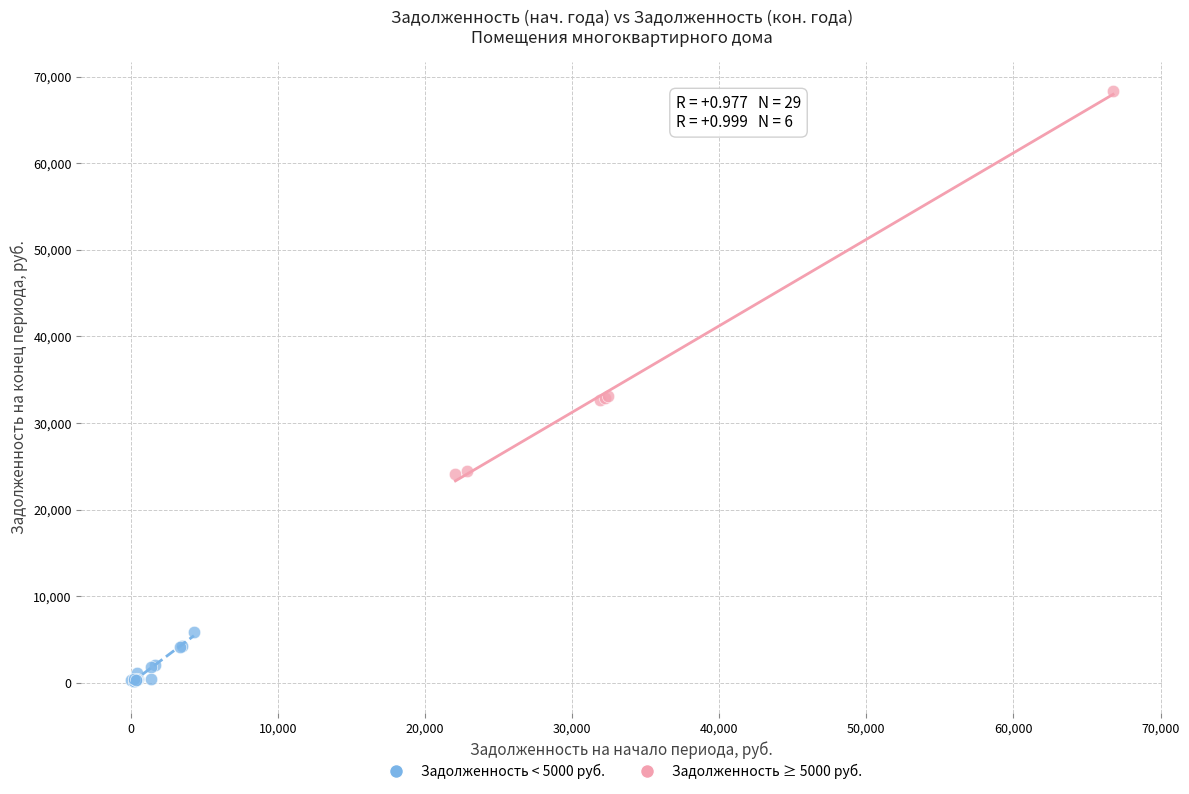

Which series has the largest Y range (max minus min)?

Задолженность ≥ 5000 руб.